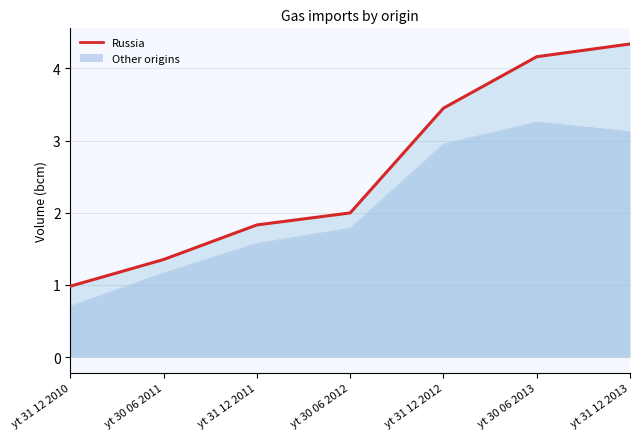

At which label is the value closest to 2?

yt 30 06 2012